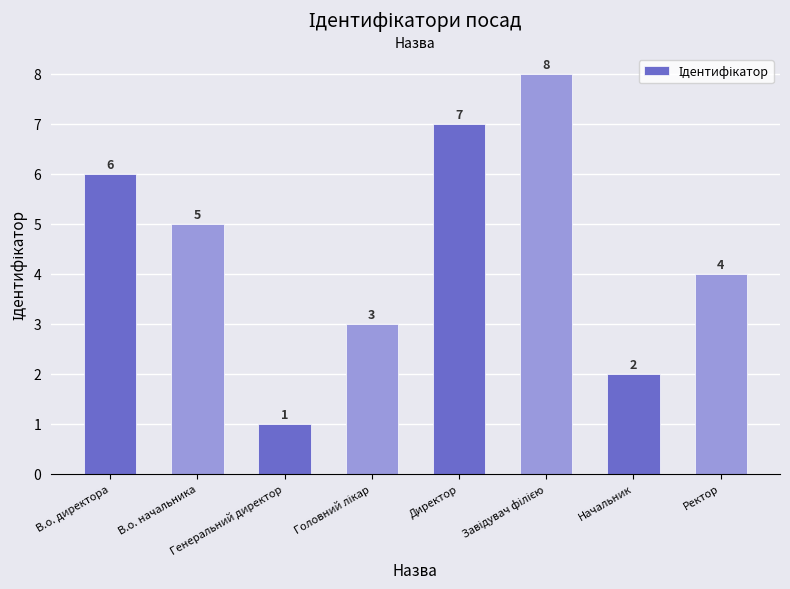

Which has a higher value, Начальник or Директор?

Директор